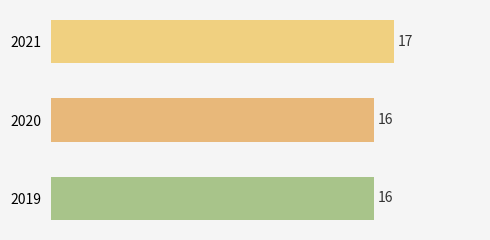

What is the smallest value displayed?

16